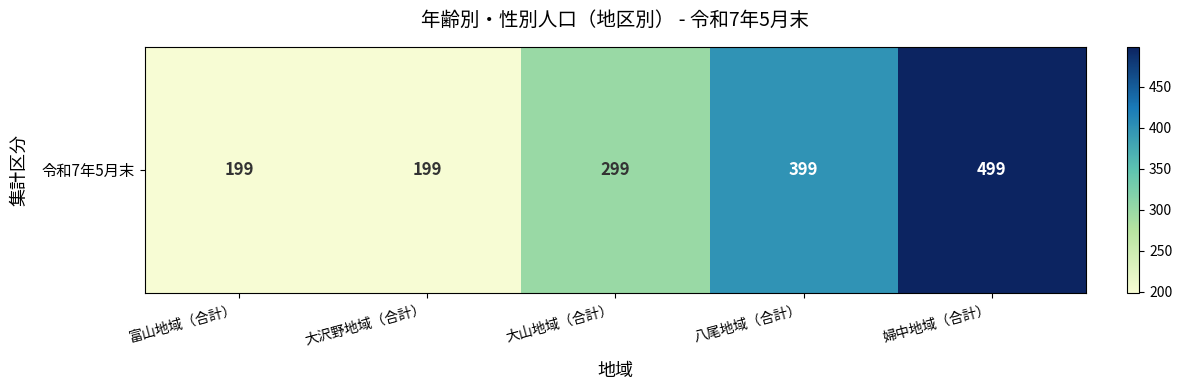

What is the change in value from 大山地域（合計） to 八尾地域（合計）?

+100